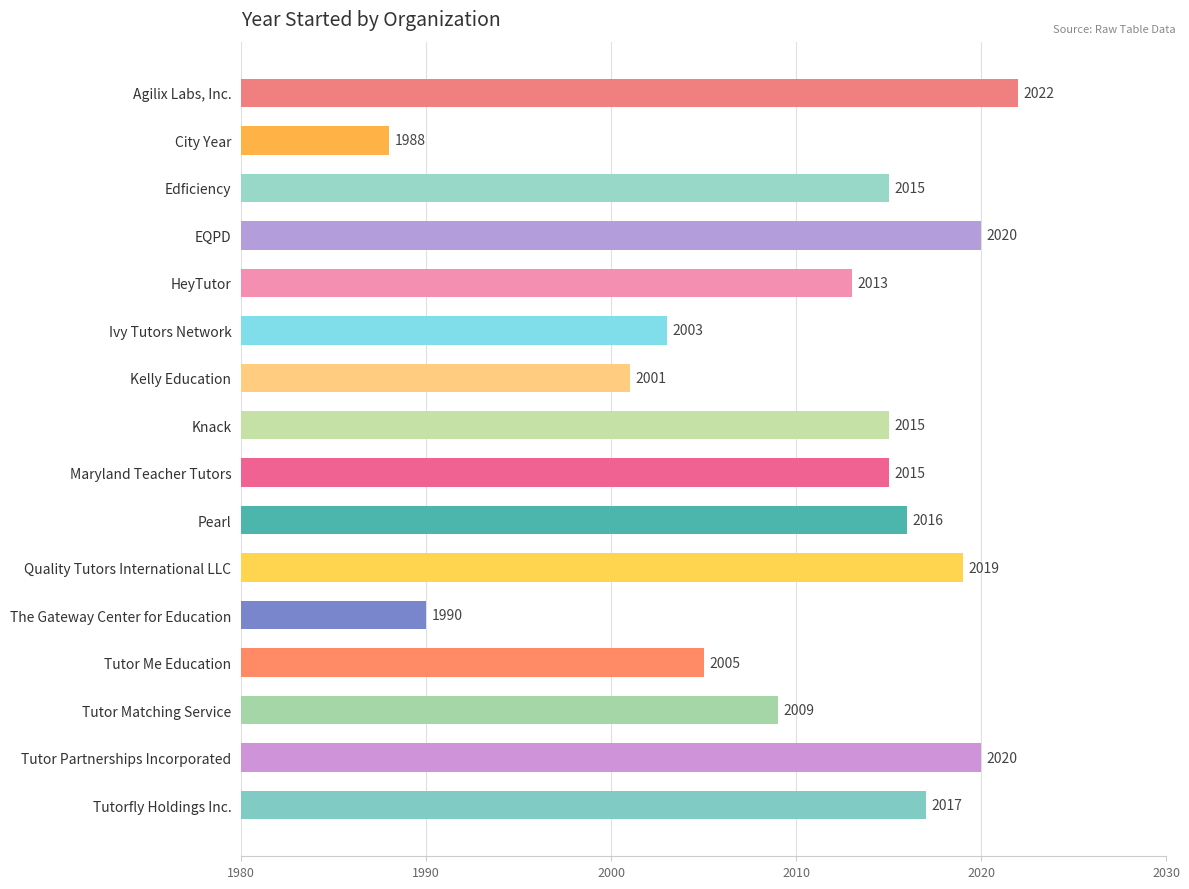

Which category has the highest value across all series?

Agilix Labs, Inc.